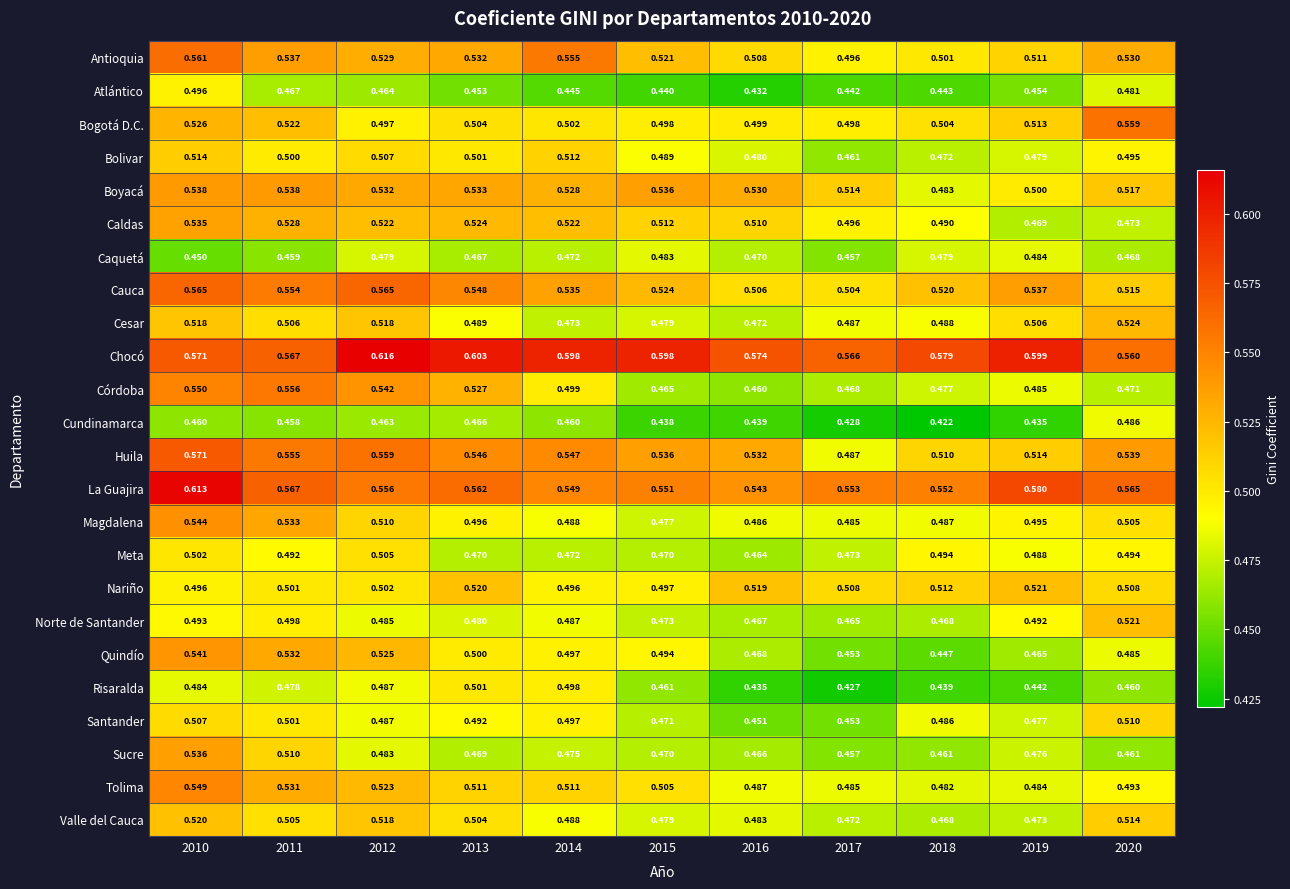

Which series has the largest total across all categories?

Chocó